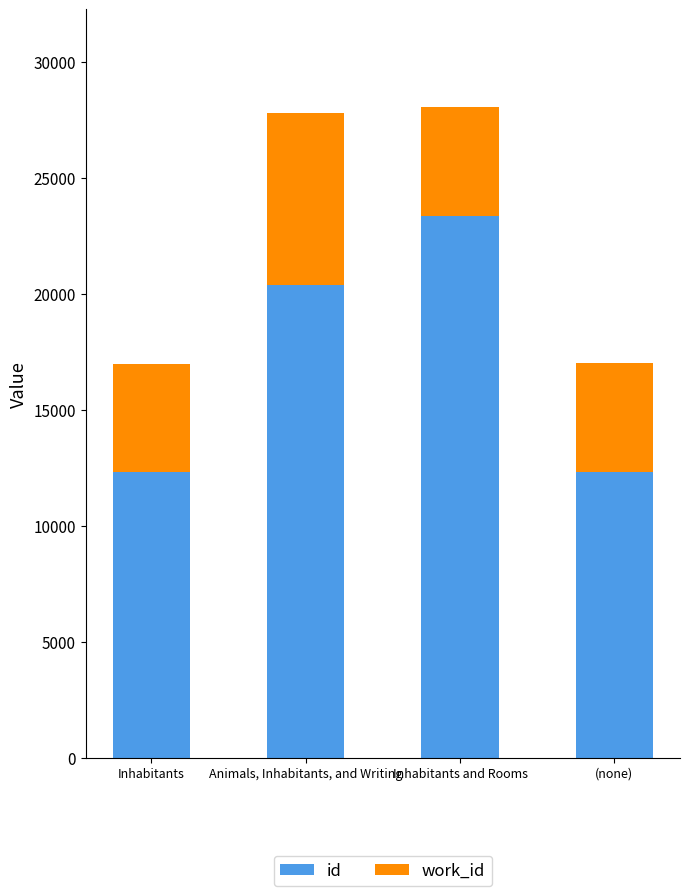

What is the total value across all series at Animals, Inhabitants, and Writing?

27801